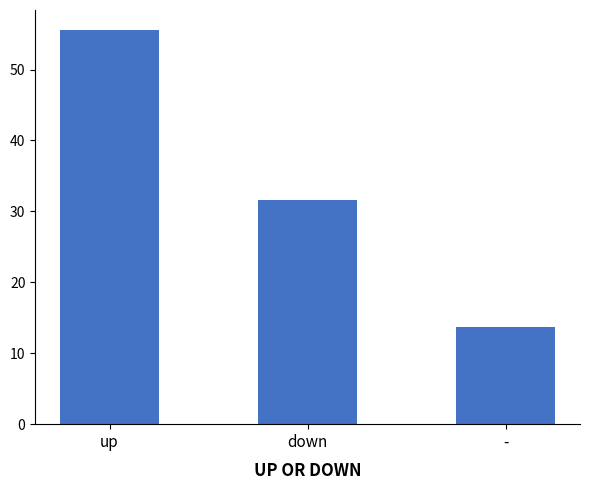

What is the label of the 1st bar from the right?

-